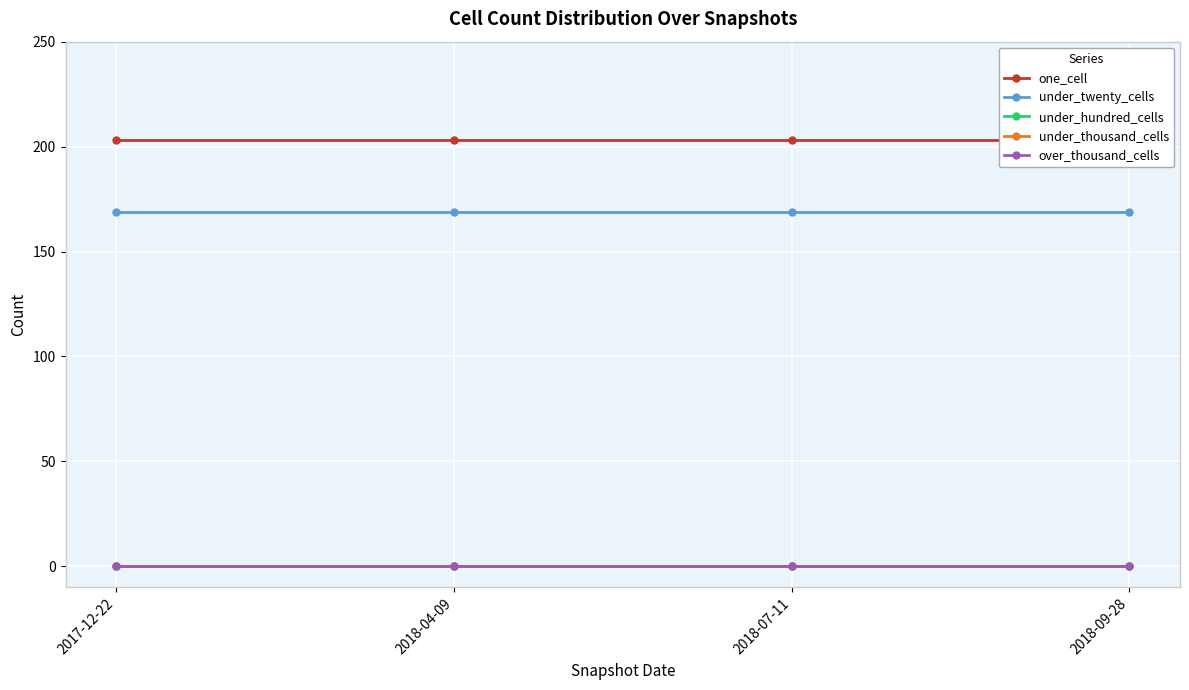

What are all the series names shown in the legend?

one_cell, under_twenty_cells, under_hundred_cells, under_thousand_cells, over_thousand_cells